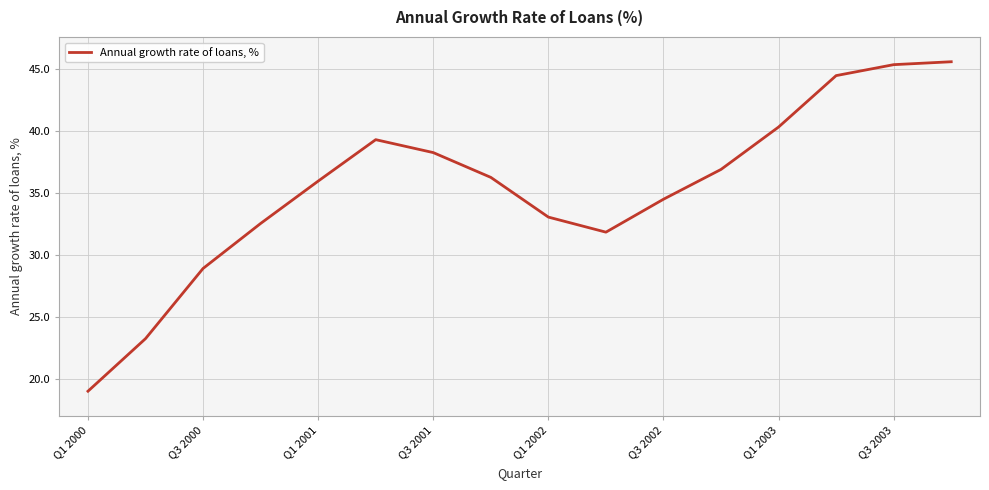

How many lines are shown in the chart?

1